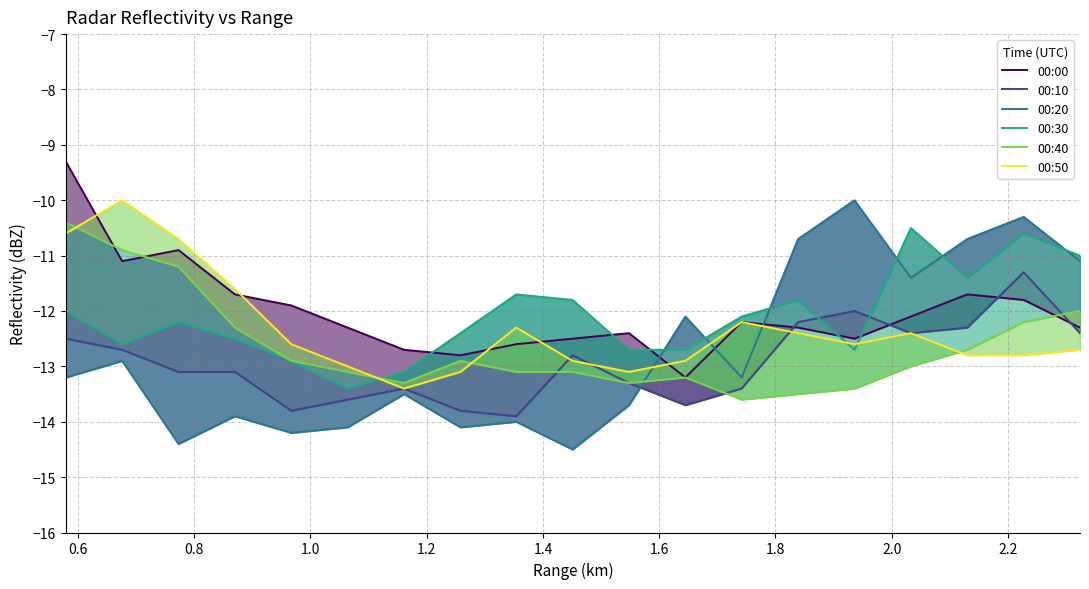

How many lines are shown in the chart?

6